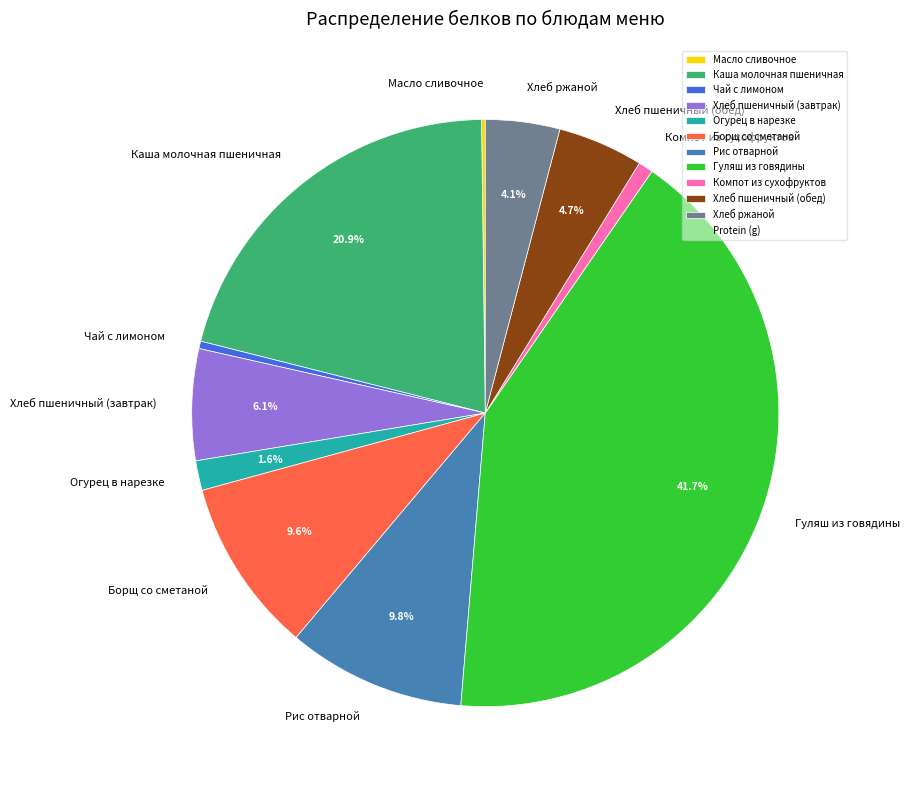

Is Чай с лимоном the majority of the pie?

No